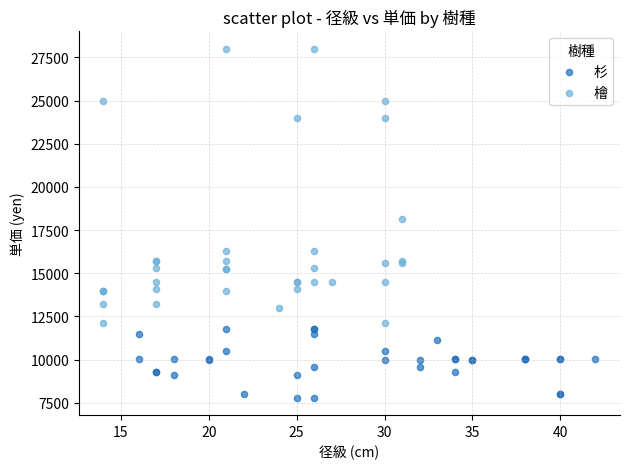

Which series reaches the maximum Y coordinate?

檜